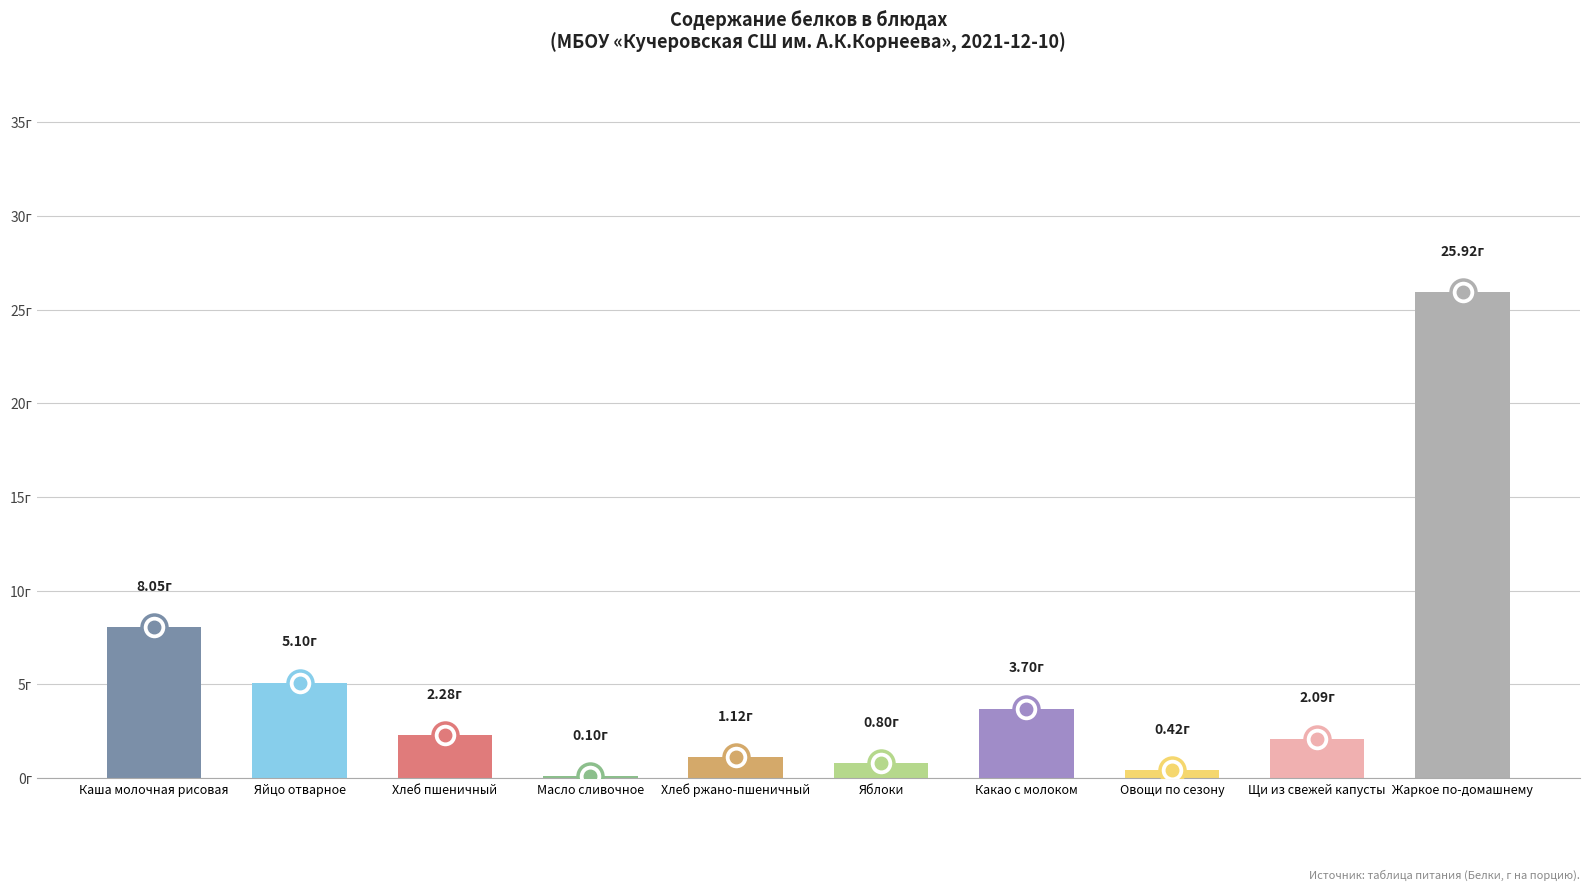

What is the sum of the values at Масло сливочное and Какао с молоком?

3.8